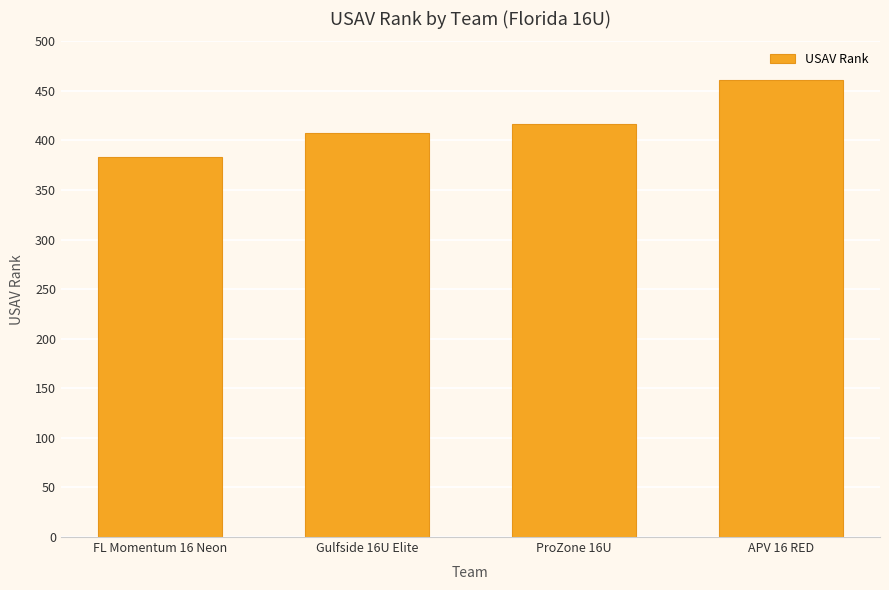

Approximately how many times larger is the value at APV 16 RED compared to Gulfside 16U Elite?

1.1